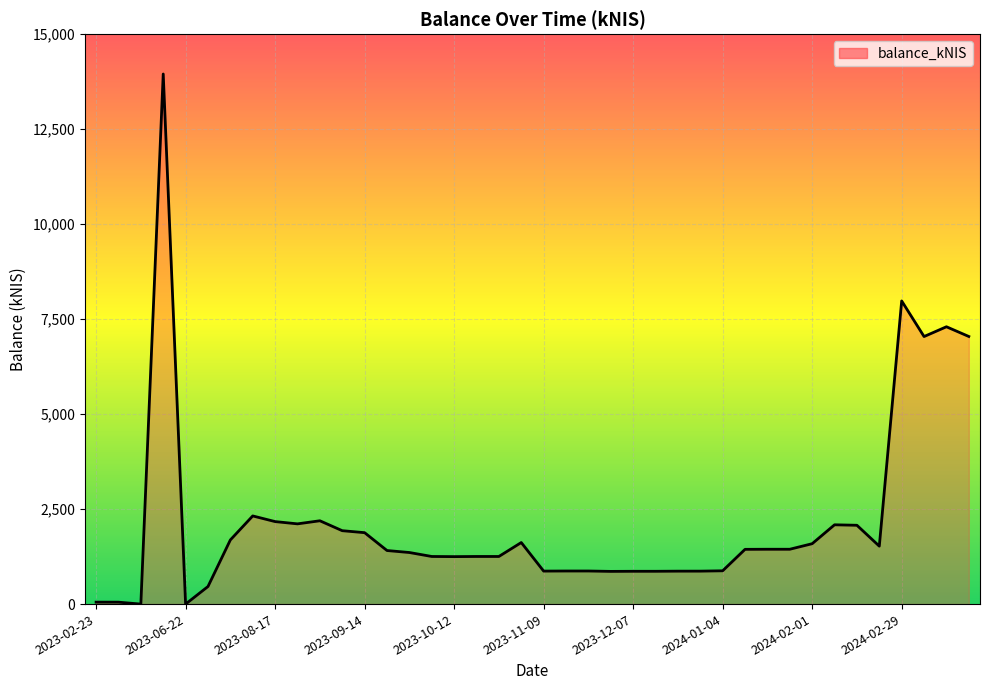

What is the greatest value displayed?

13951.5